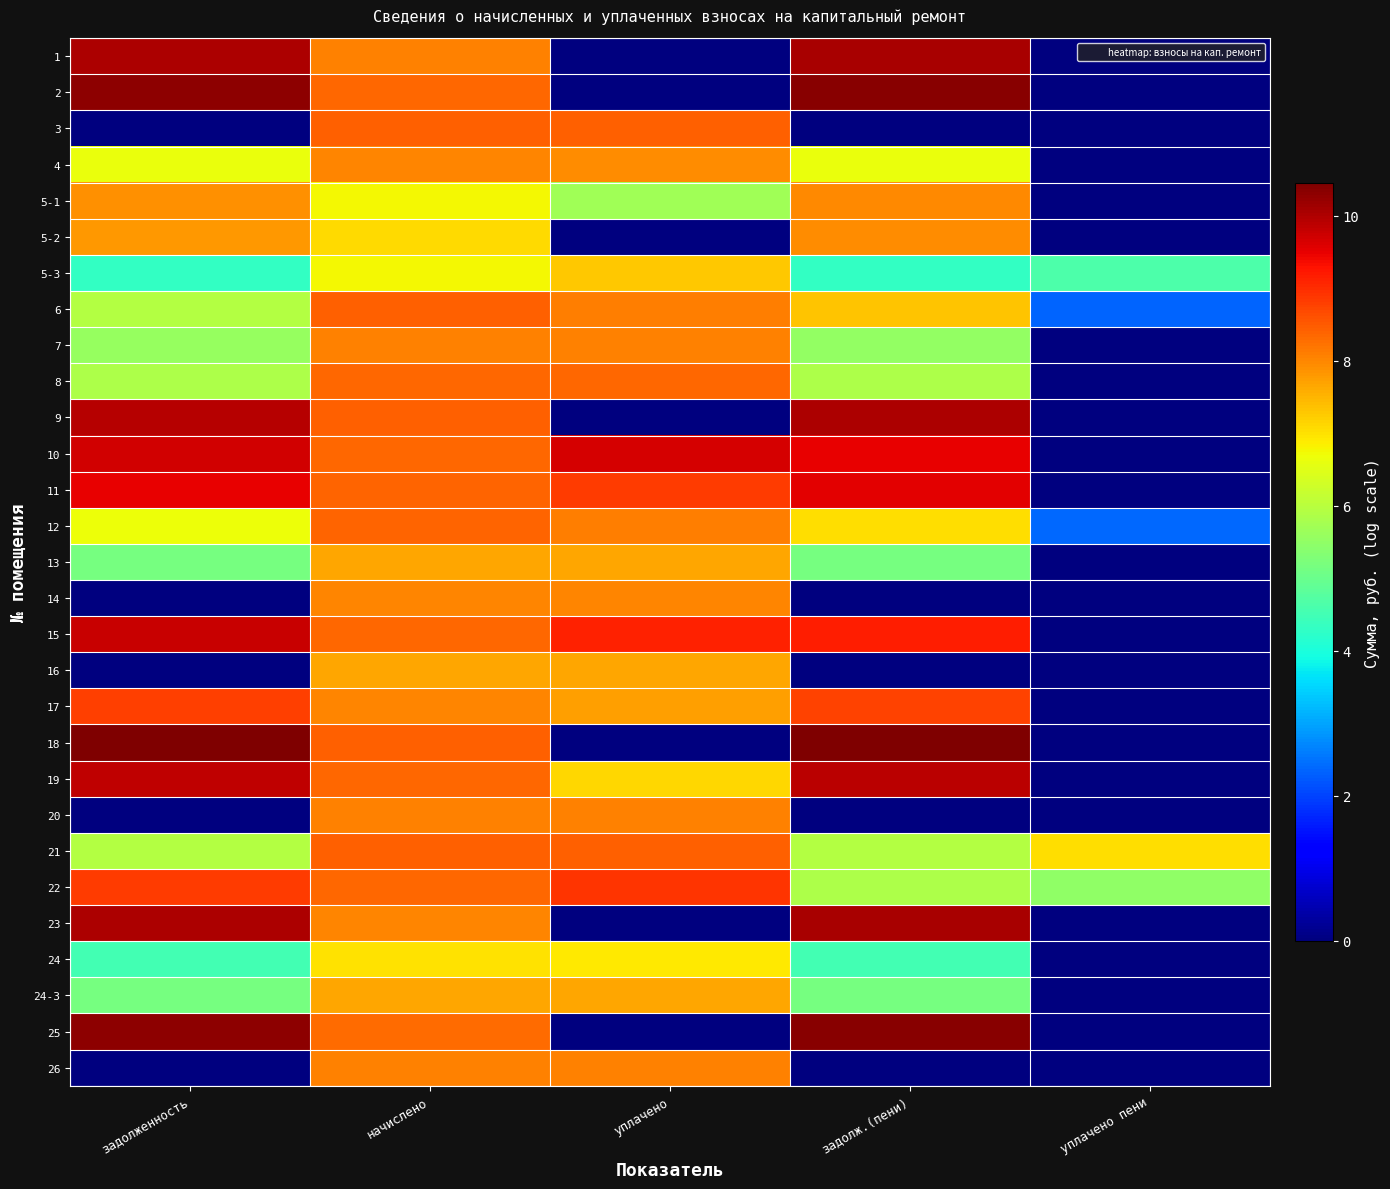

Which has a higher value, задолженность or задолж.(пени)?

задолж.(пени)